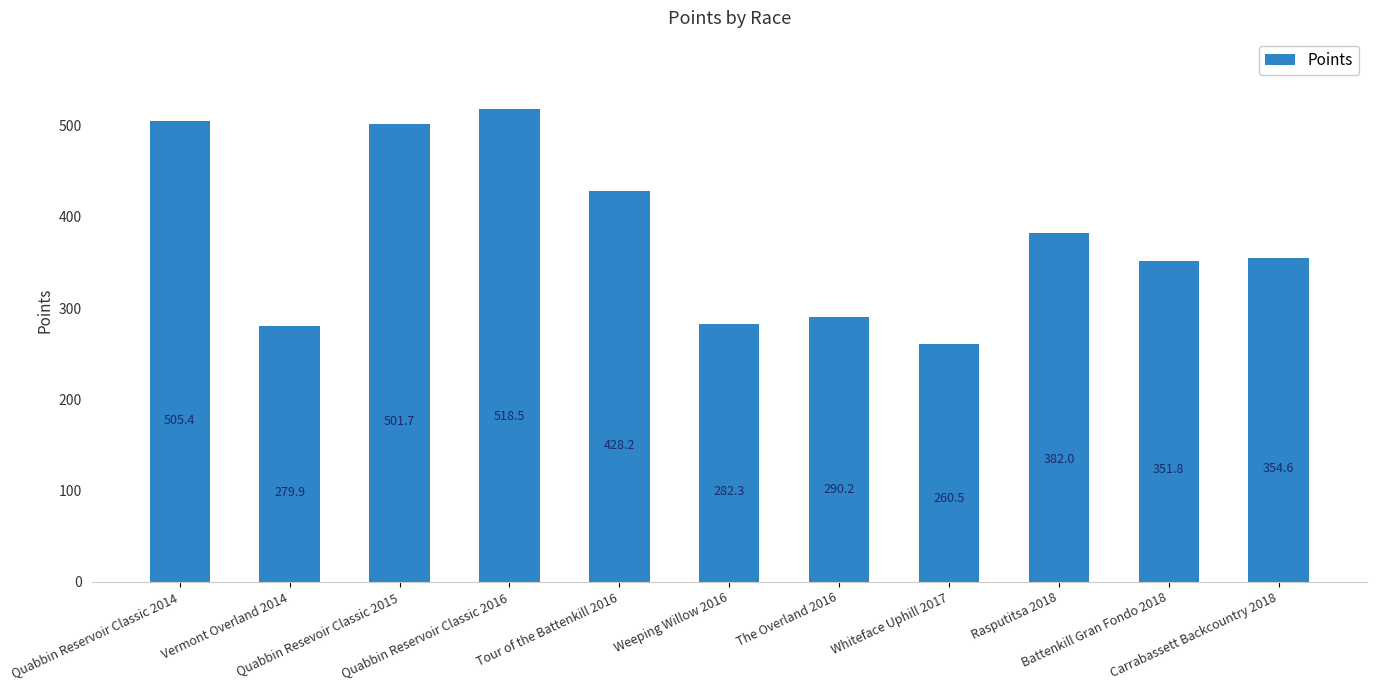

What is the change in value from Weeping Willow 2016 to Carrabassett Backcountry 2018?

+72.3